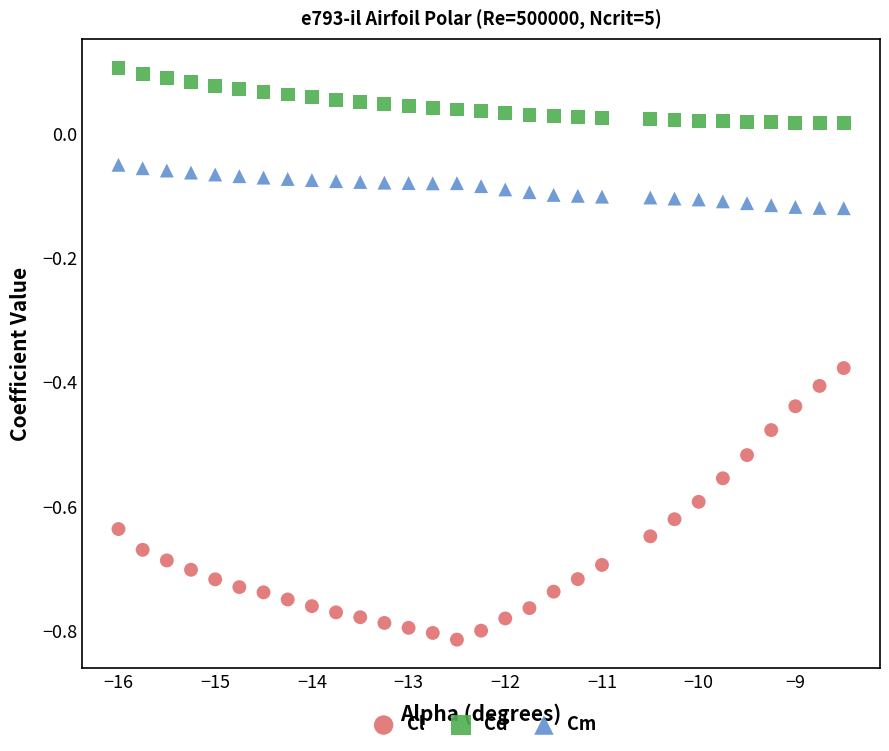

Which series contains the highest Y value?

Cd